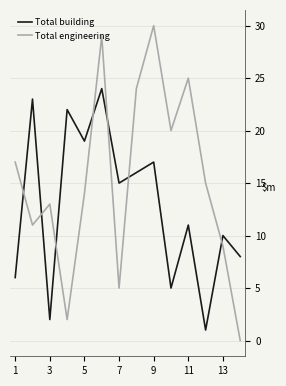

List the series in order of their peak value, lowest first.

Total building, Total engineering